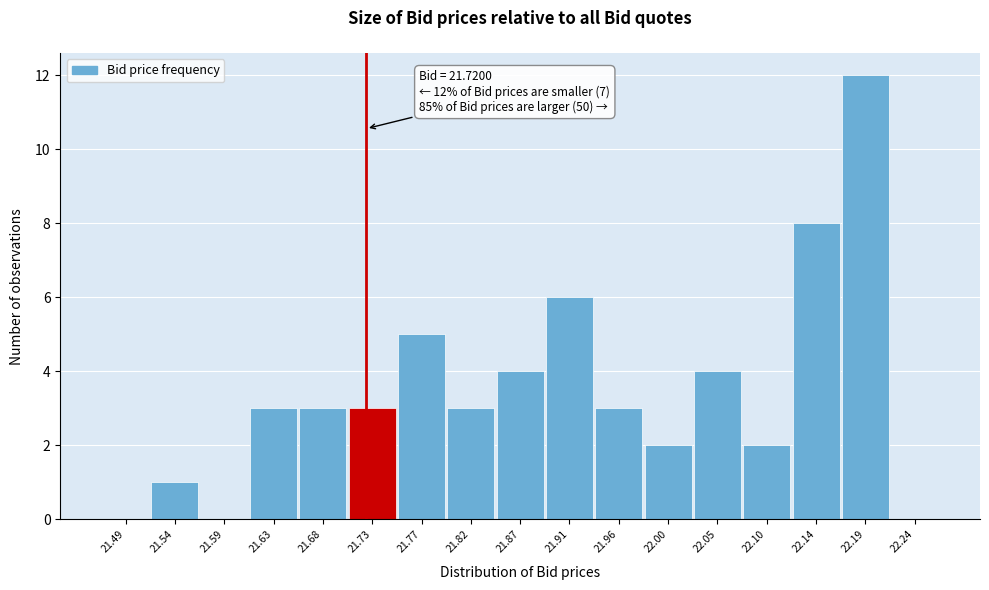

Which range on the x-axis has the tallest bar?

22.165 to 22.215